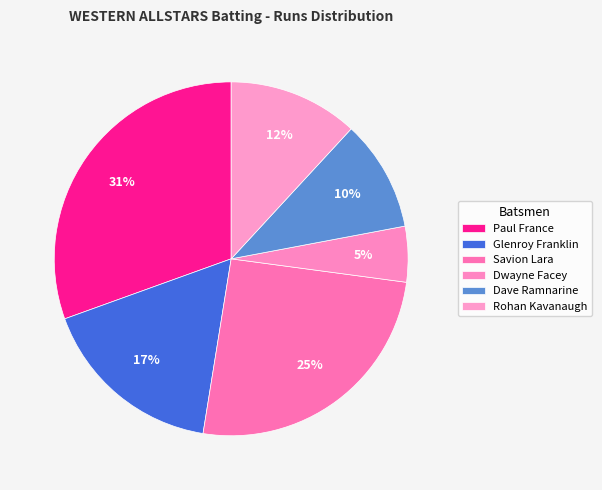

To the nearest percent, what percentage of the pie is Dwayne Facey?

5%